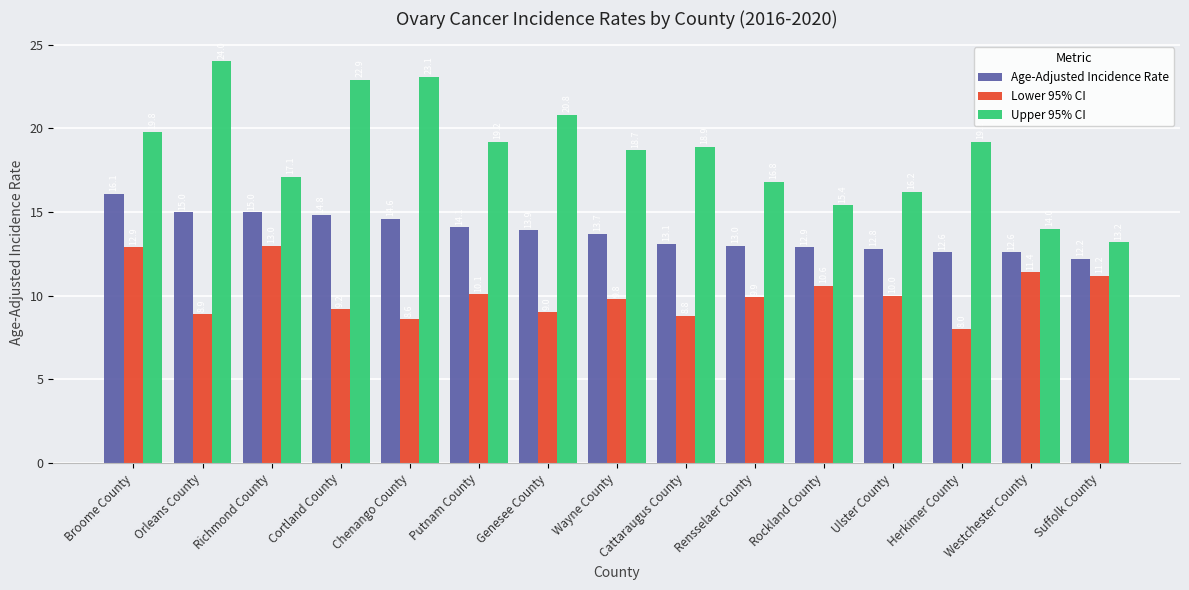

What is the average value of the Upper 95% CI series?

18.6